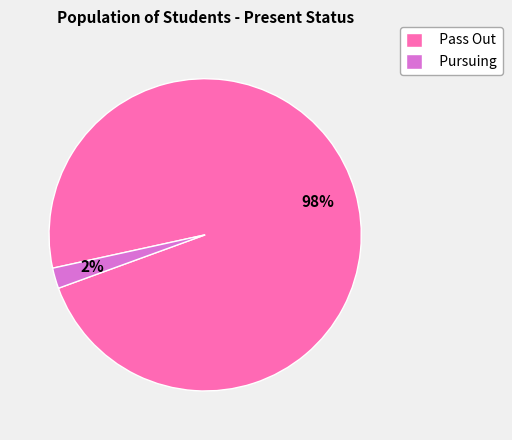

To the nearest percent, what is the combined percentage of Pass Out and Pursuing?

100%